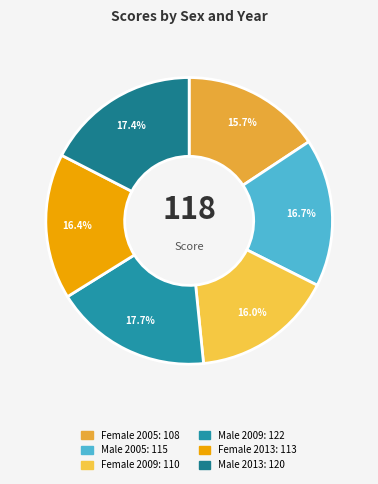

Is it true that Female 2009 is 29% of the pie?

False